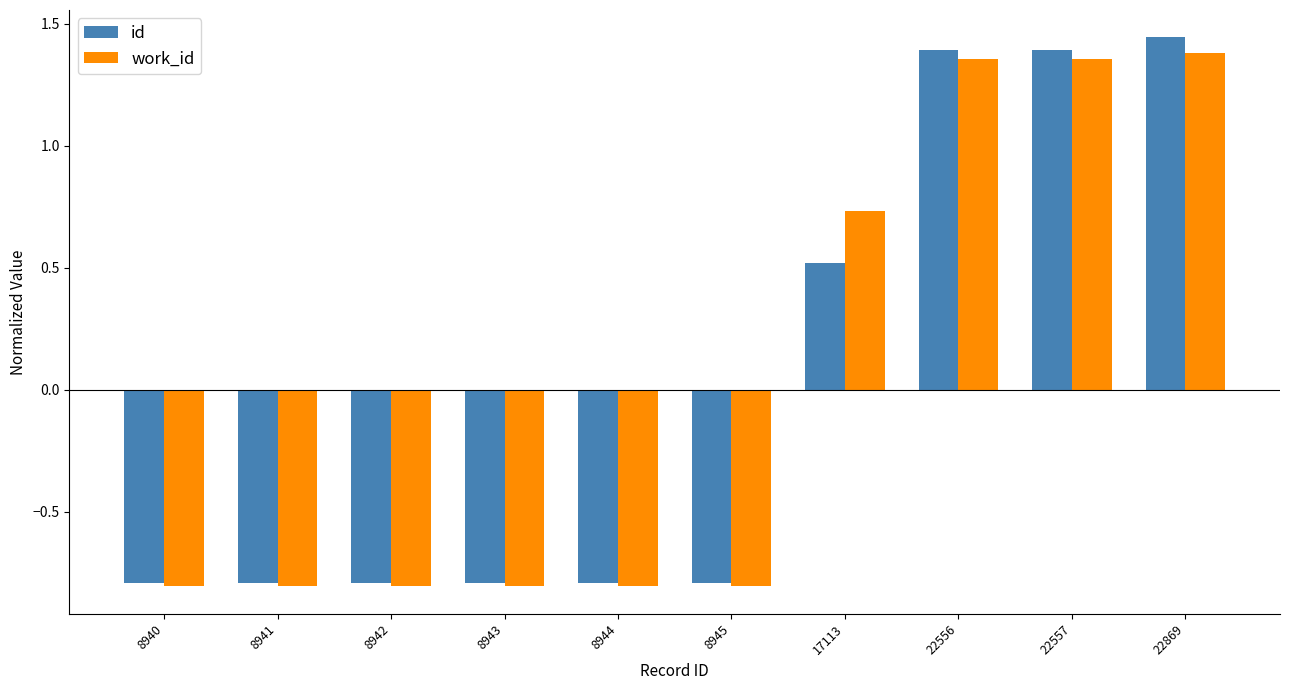

Where does the id series first go above 0?

17113